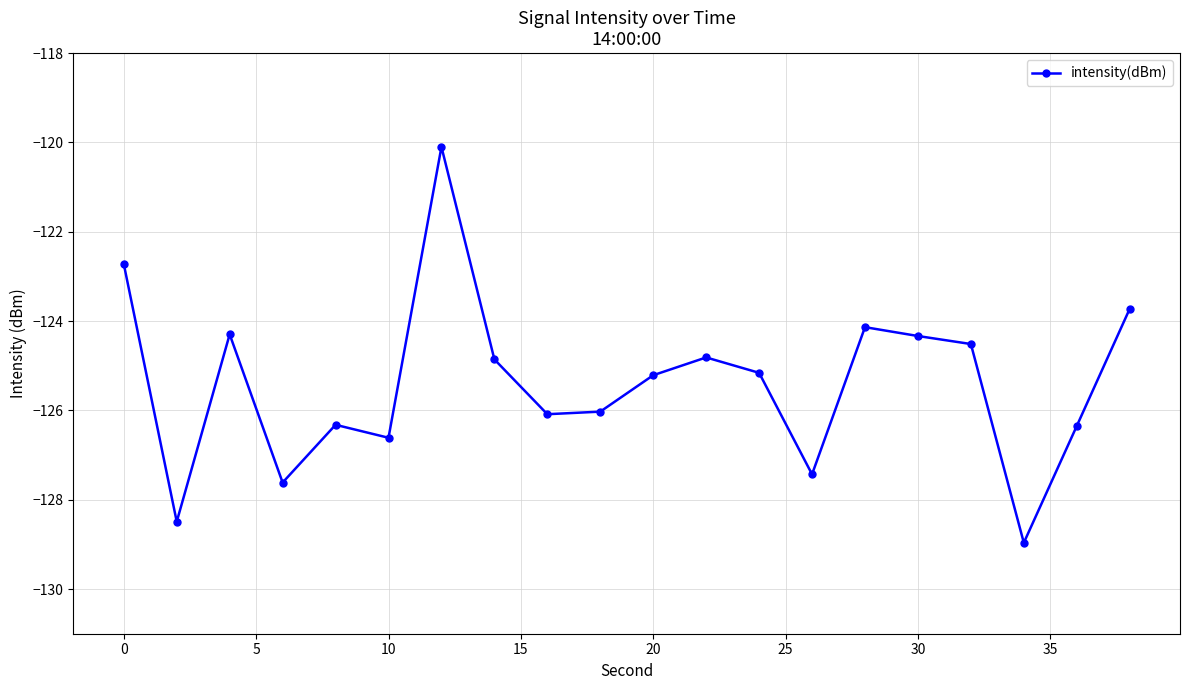

What is the maximum value shown in the chart?

-120.1